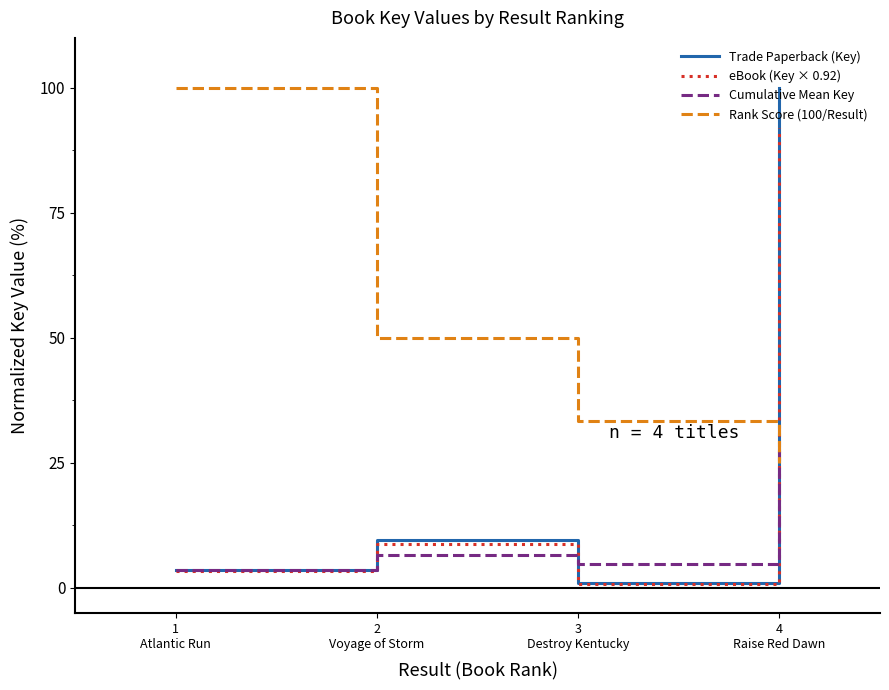

Which series has the largest total across all categories?

Rank Score (100/Result)